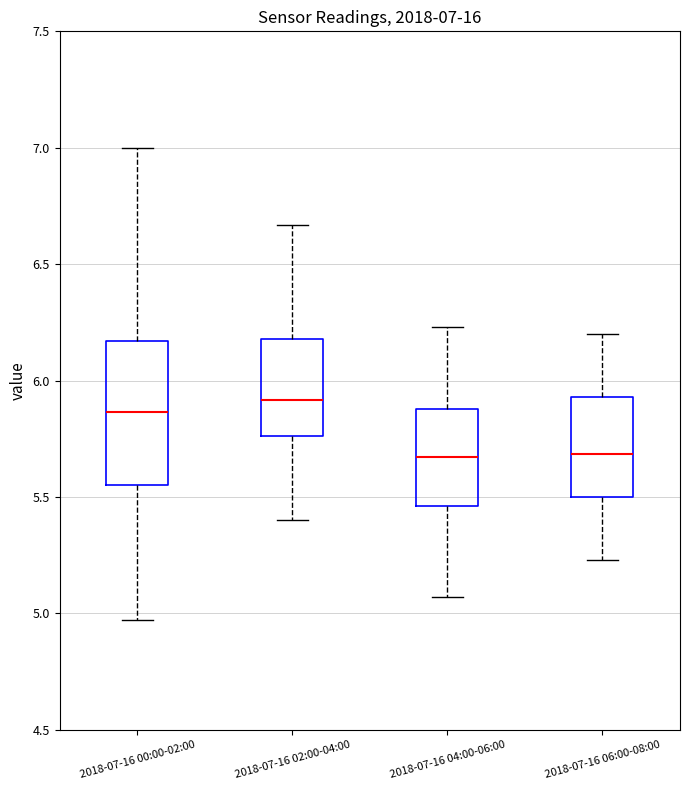

Comparing the boxes themselves (not the whiskers), which one is the tallest?

2018-07-16 00:00-02:00